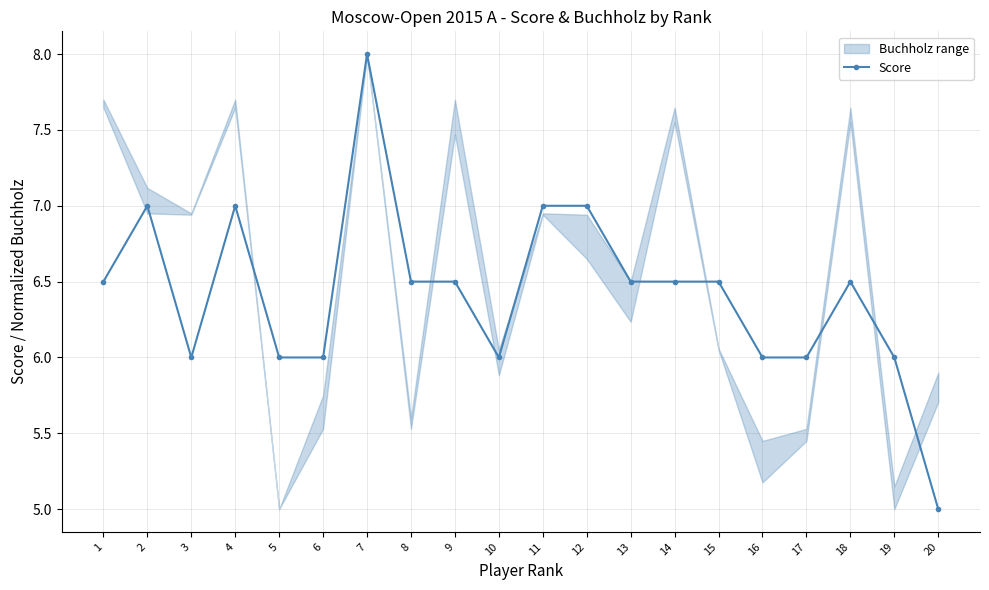

How many lines are shown in the chart?

1